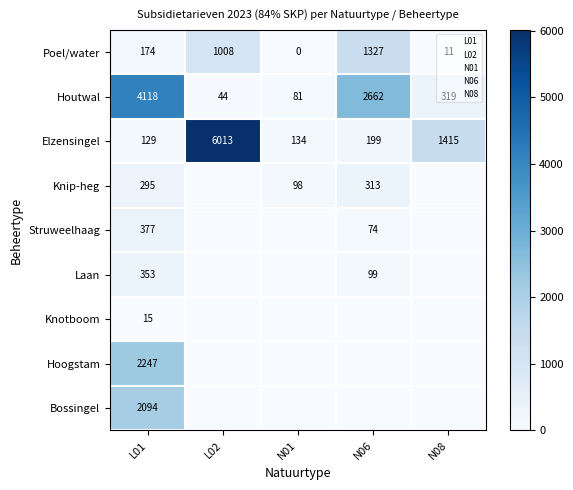

True or false: Knotboom has a value of 15 at L01.

True